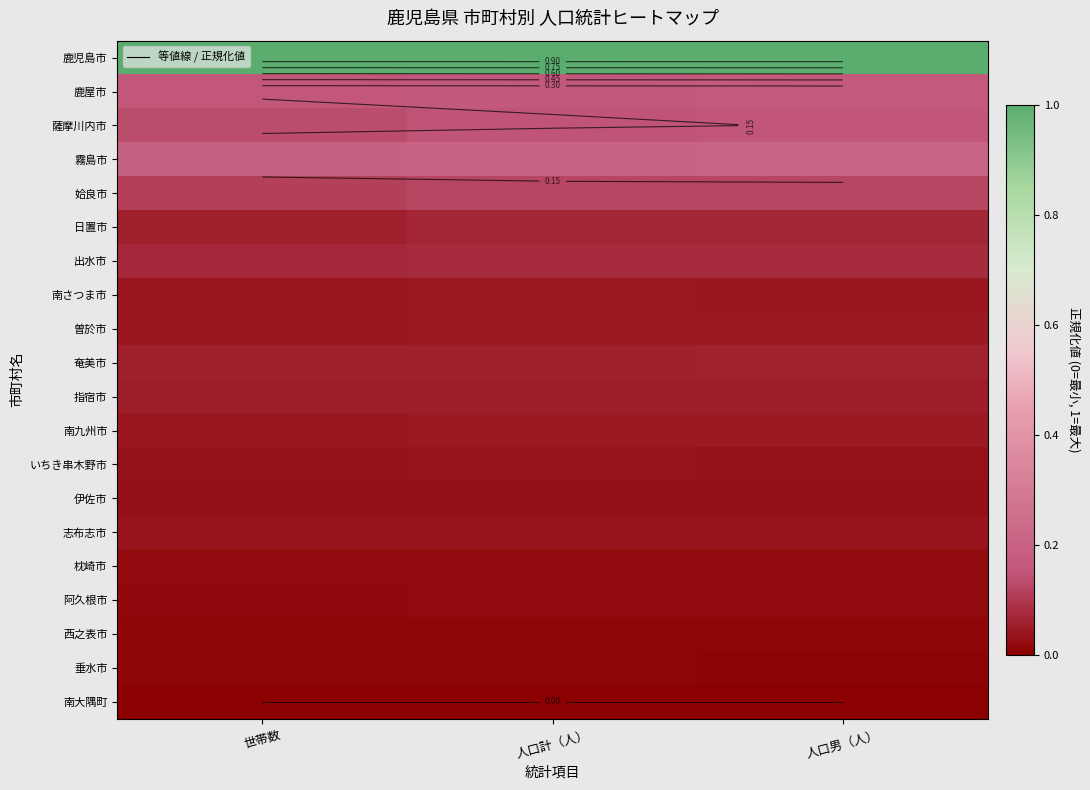

Rank the series by their maximum value, from lowest to highest.

南大隅町, 垂水市, 西之表市, 阿久根市, 枕崎市, 伊佐市, いちき串木野市, 志布志市, 南九州市, 南さつま市, 曽於市, 指宿市, 奄美市, 日置市, 出水市, 姶良市, 薩摩川内市, 鹿屋市, 霧島市, 鹿児島市